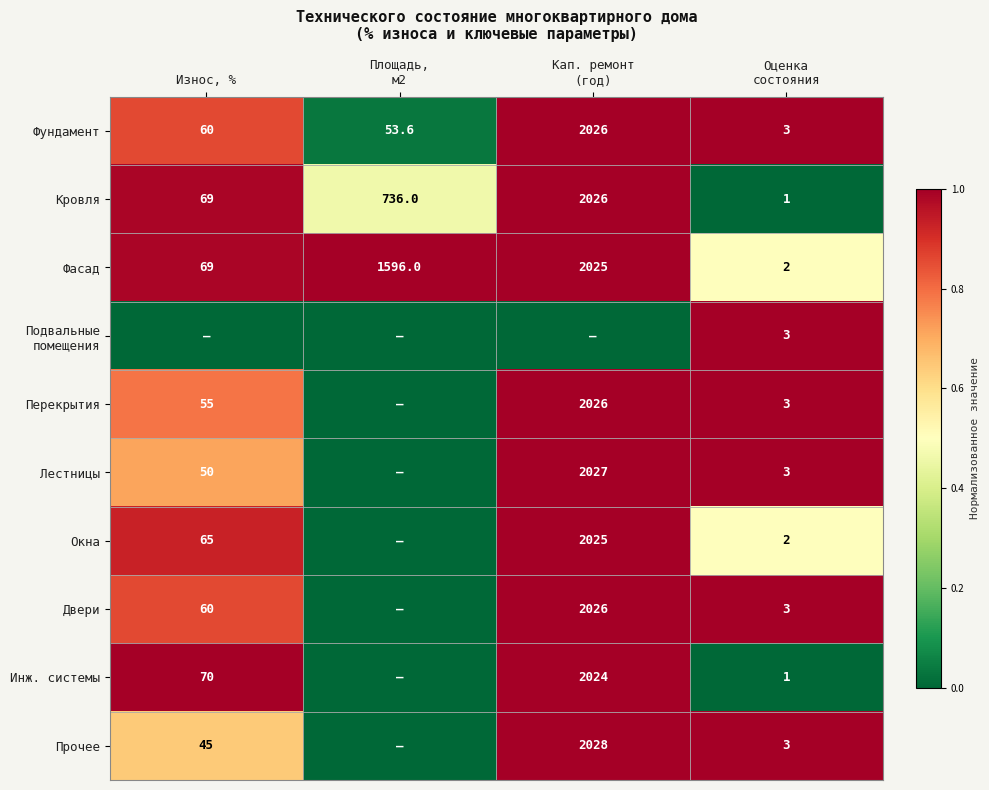

What is the sum of all Фасад values?

3692.0